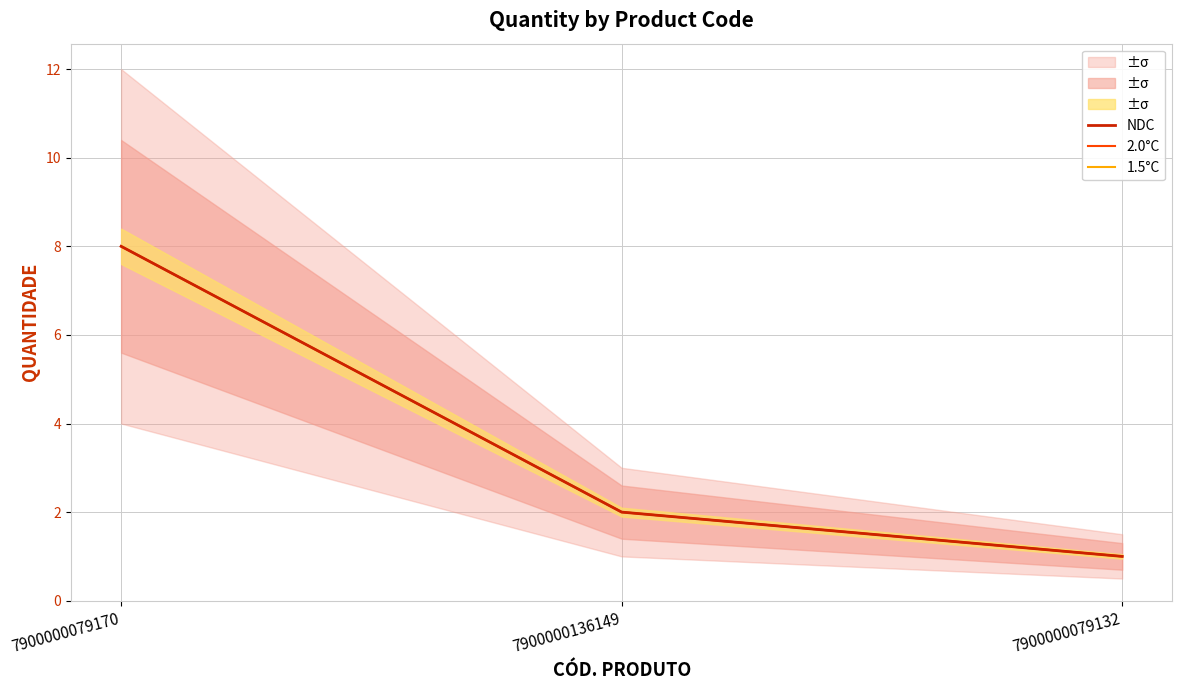

What is the smallest value displayed?

1